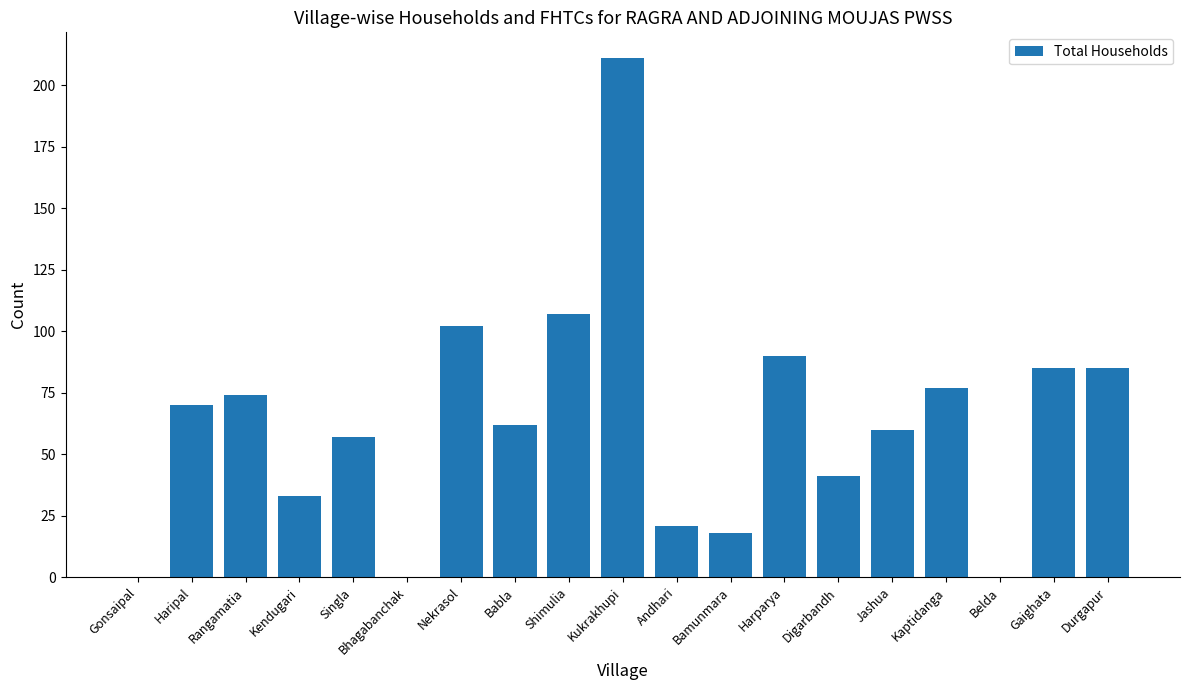

What is the maximum value shown in the chart?

211